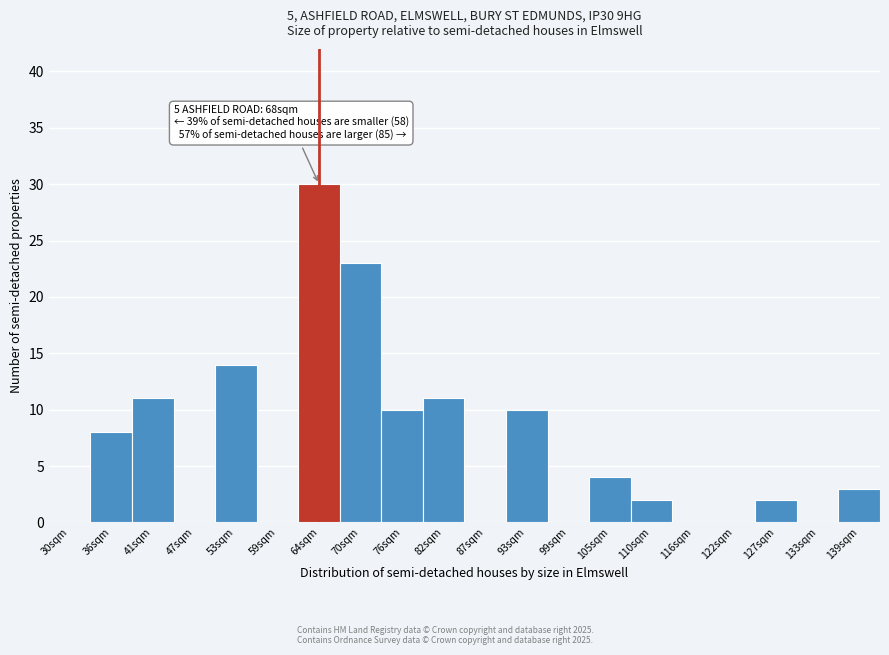

Reading left to right, list all the values displayed in this chart.

30sqm=0	36sqm=8	41sqm=11	47sqm=0	53sqm=14	59sqm=0	64sqm=30	70sqm=23	76sqm=10	82sqm=11	87sqm=0	93sqm=10	99sqm=0	105sqm=4	110sqm=2	116sqm=0	122sqm=0	127sqm=2	133sqm=0	139sqm=3